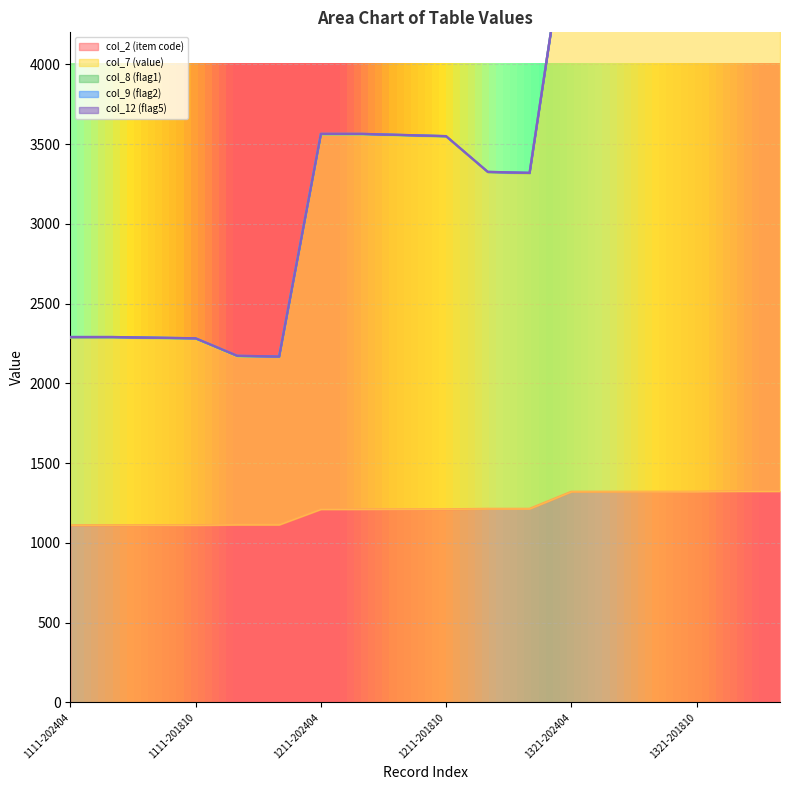

The value of col_7 (value) at 1324-201810 is 4836. True or false?

False